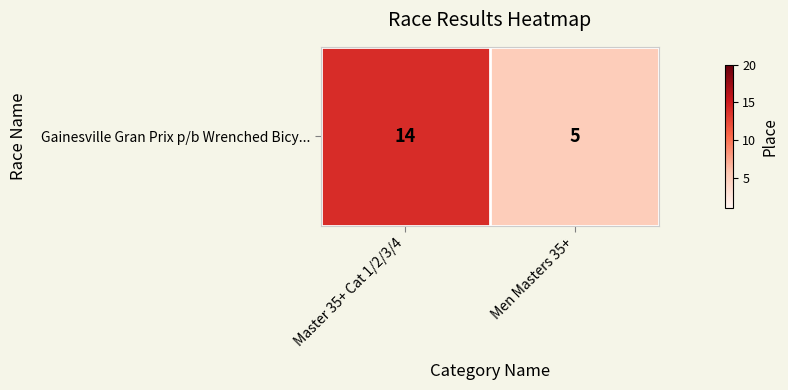

Count the values in the range 5 to 14.

2